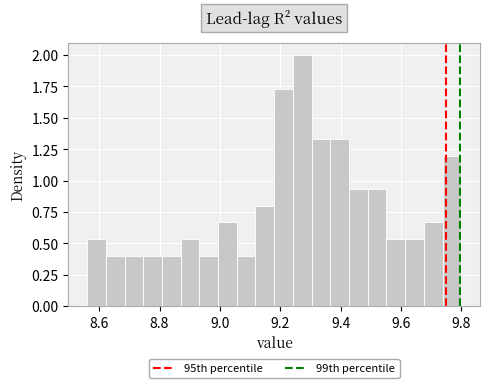

Read against the x-axis, roughly where is the centre of the tallest bar?

9.28